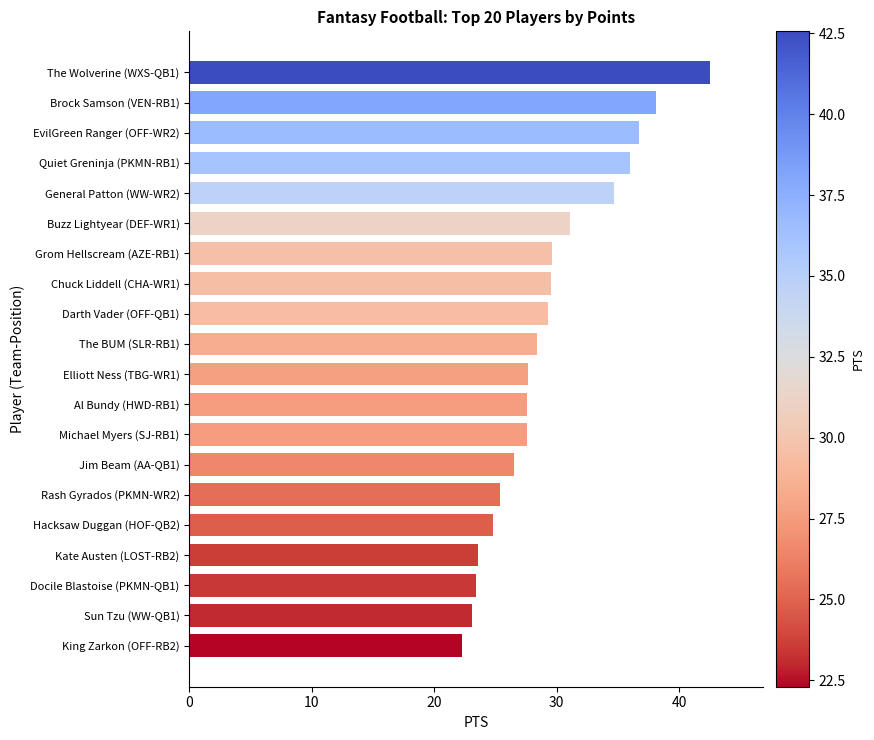

True or false: the data shows 57.7 at The Wolverine (WXS-QB1).

False